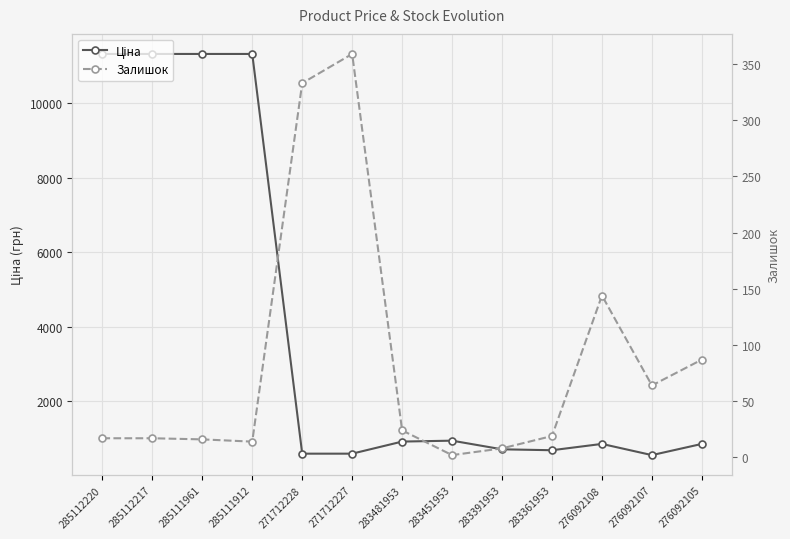

Reading left to right, what are all the values shown in this chart?

Ціна: 11312.5	11312.5	11312.5	11312.5	596.5	596.5	920.5	944.9	713.0	688.5	857.9	557.6	857.9
Залишок: 17.0	17.0	16.0	14.0	333.0	359.0	24.0	2.0	8.0	19.0	144.0	64.0	87.0